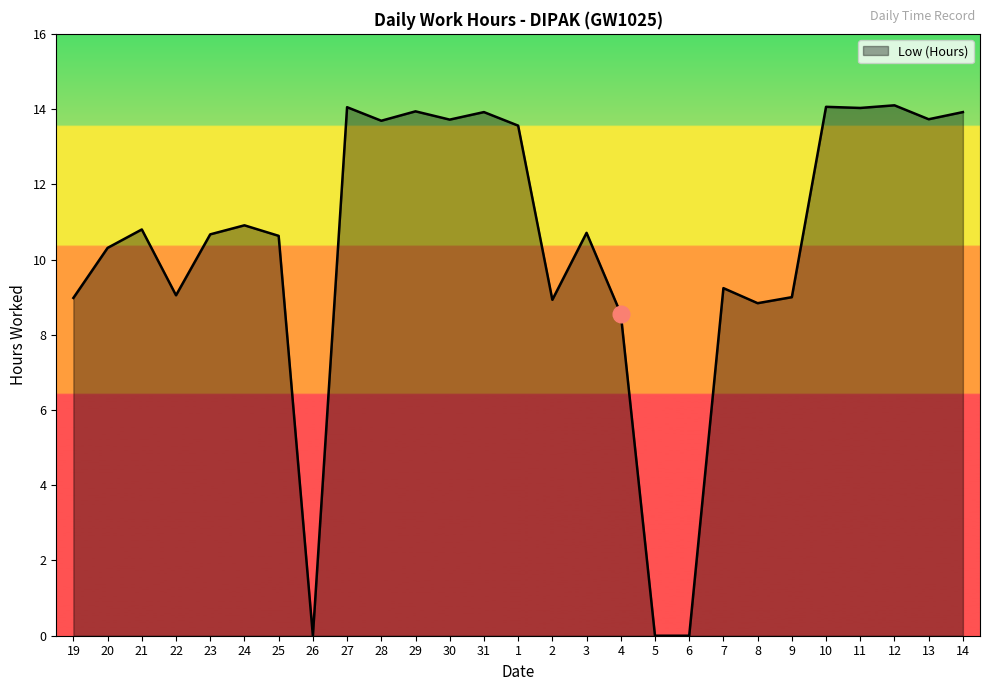

What is the approximate value at 13?

13.7